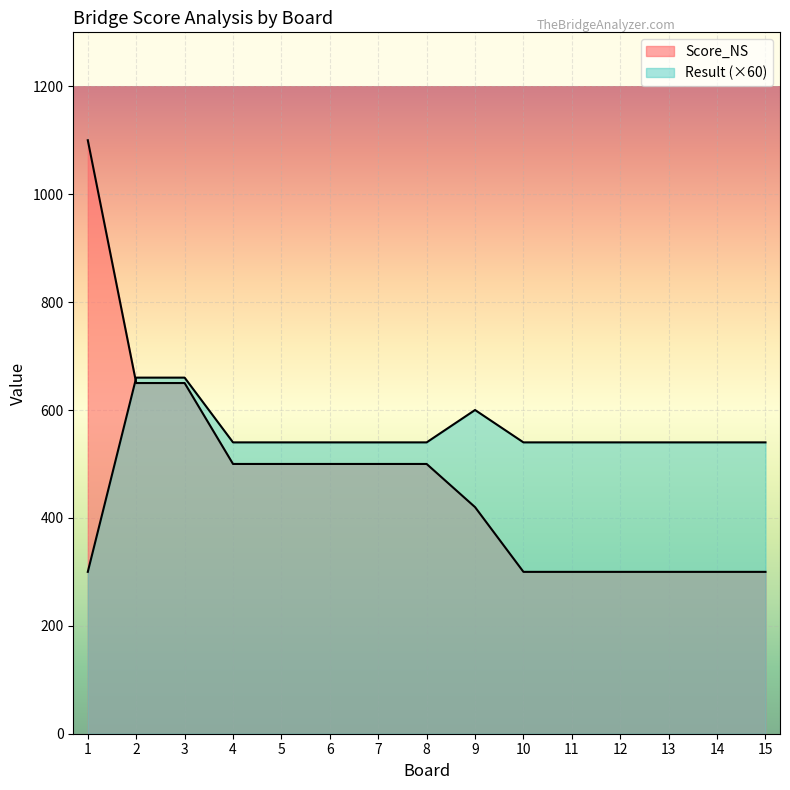

How many series are shown in this chart?

2